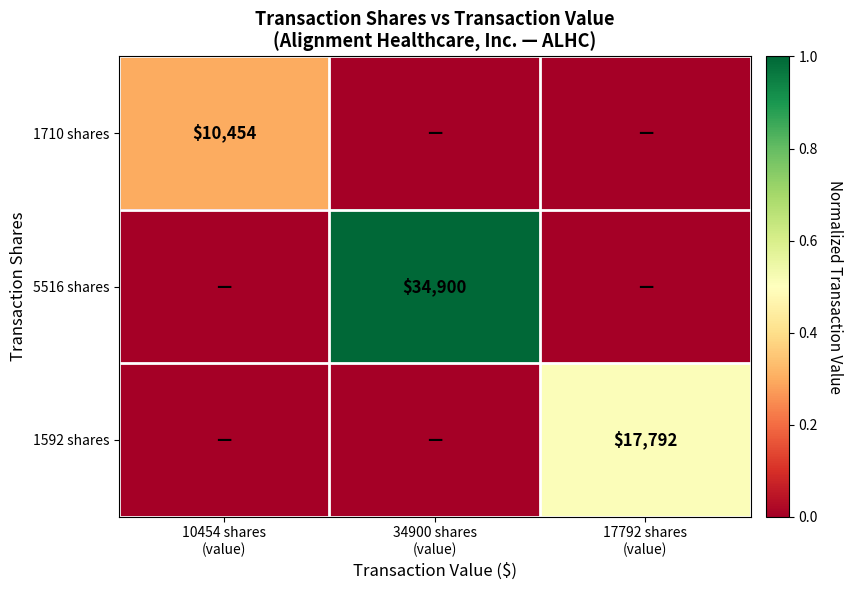

Between 34900 shares (value) and 17792 shares (value), which series saw the biggest shift?

5516 shares